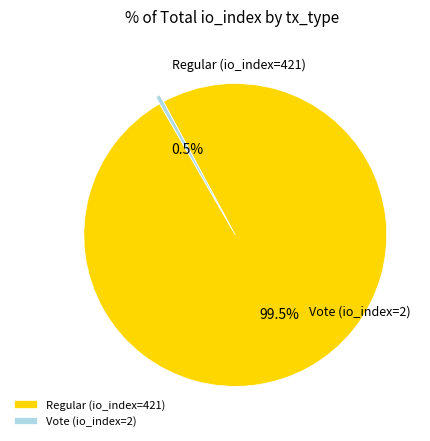

To the nearest percent, what is the difference between the largest and smallest slice percentages?

99%